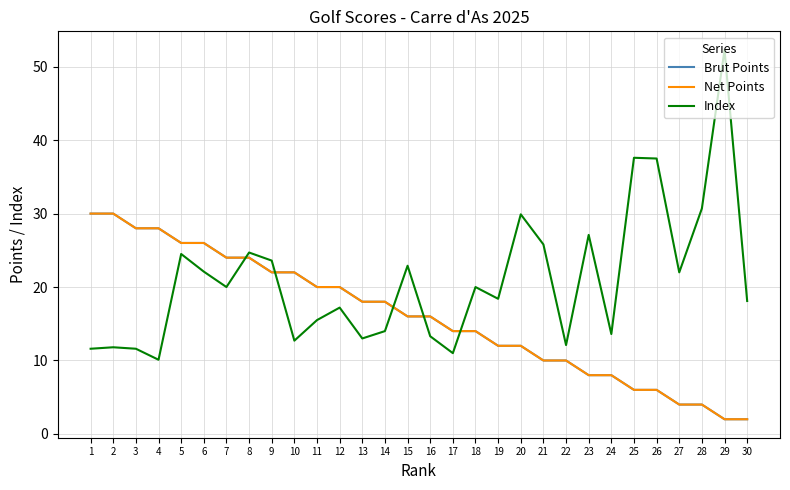

The value of Net Points at 8 is 32.7. True or false?

False